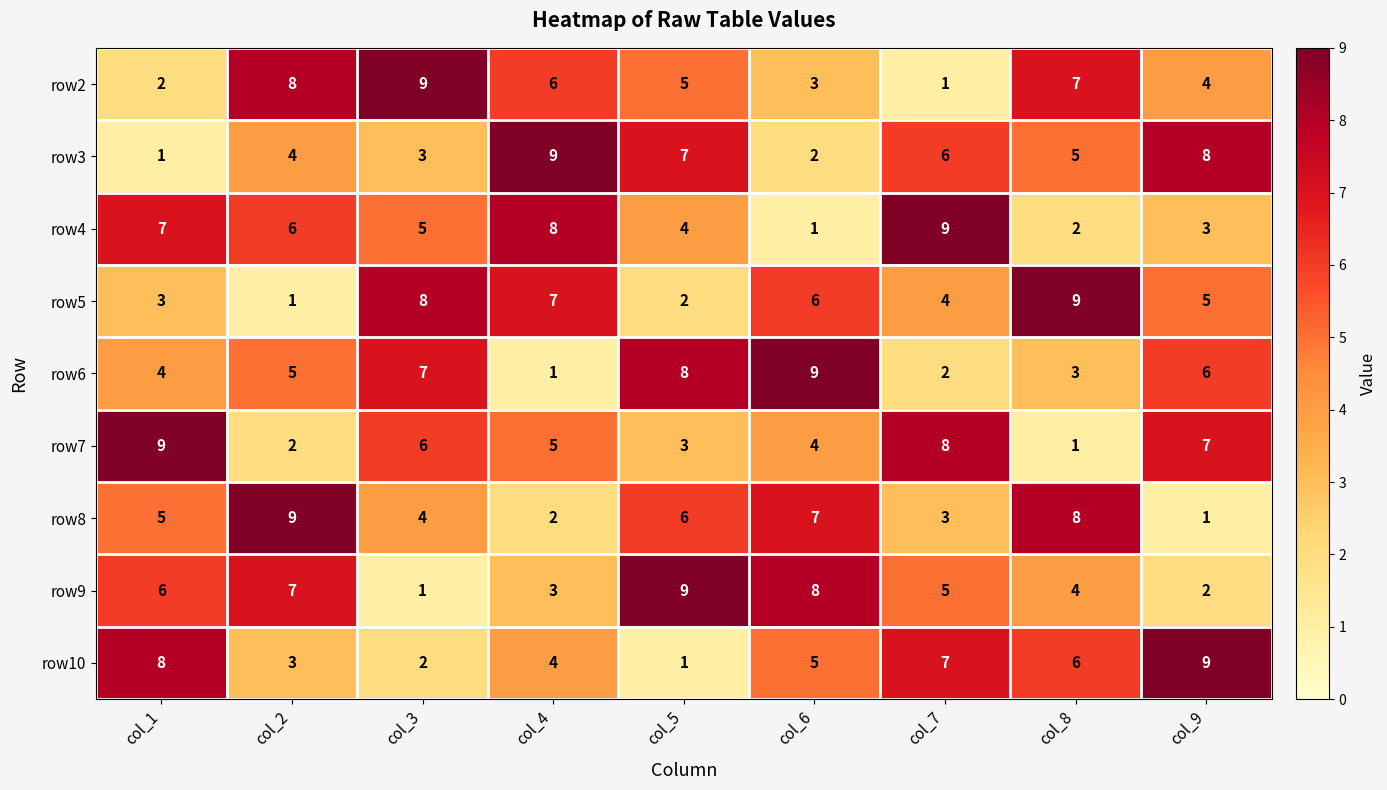

What is the spread (max minus min) of values at col_5?

8